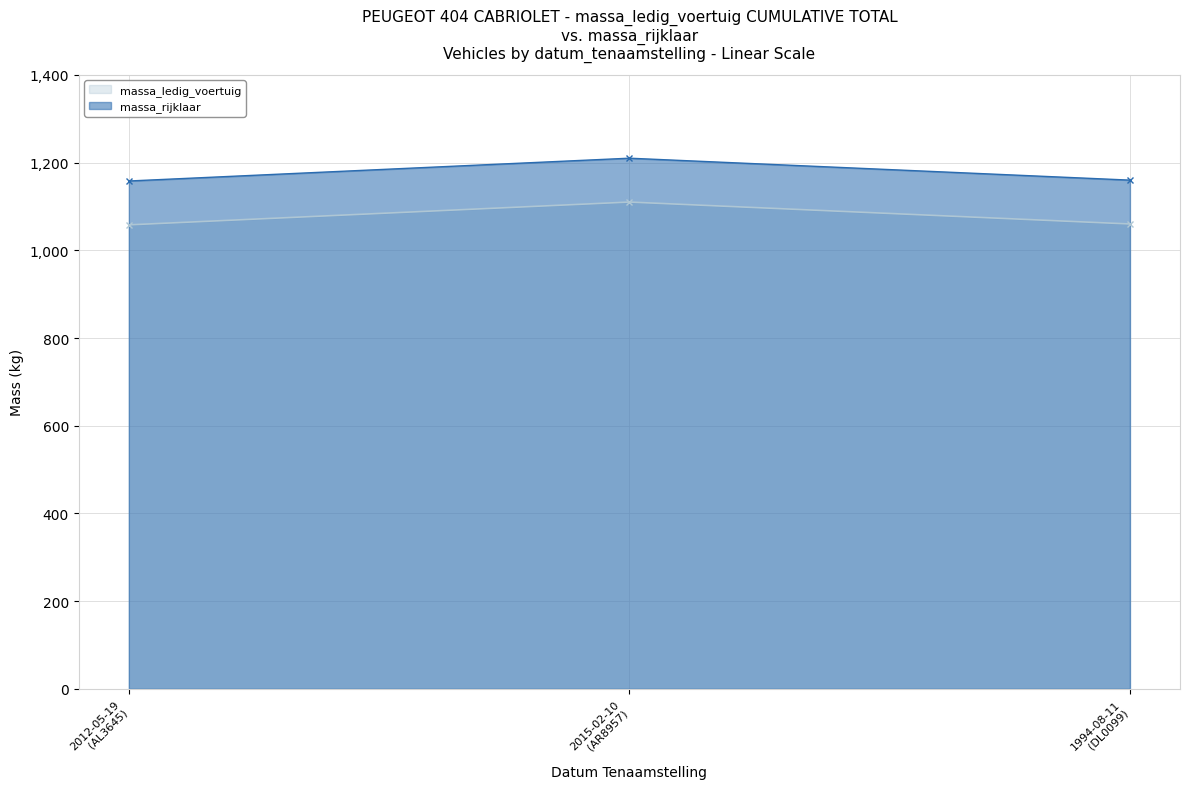

Rank the series by their maximum value, from highest to lowest.

massa_rijklaar, massa_ledig_voertuig